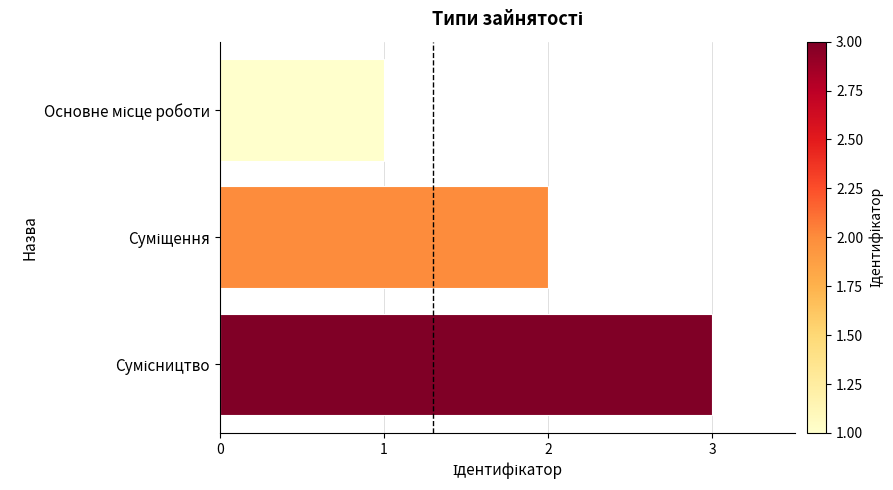

What is the sum of all values?

6